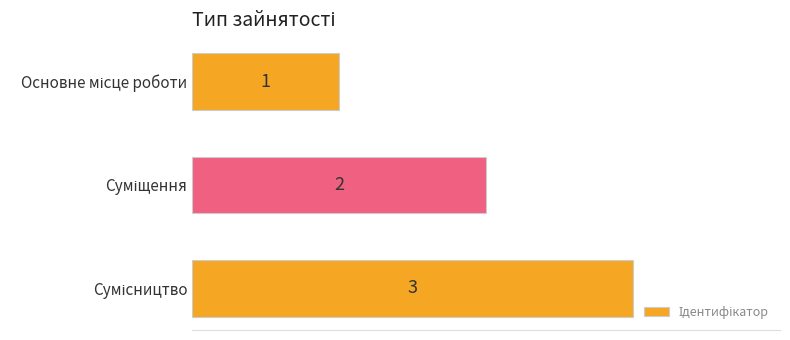

How many values are between 1 and 3?

3